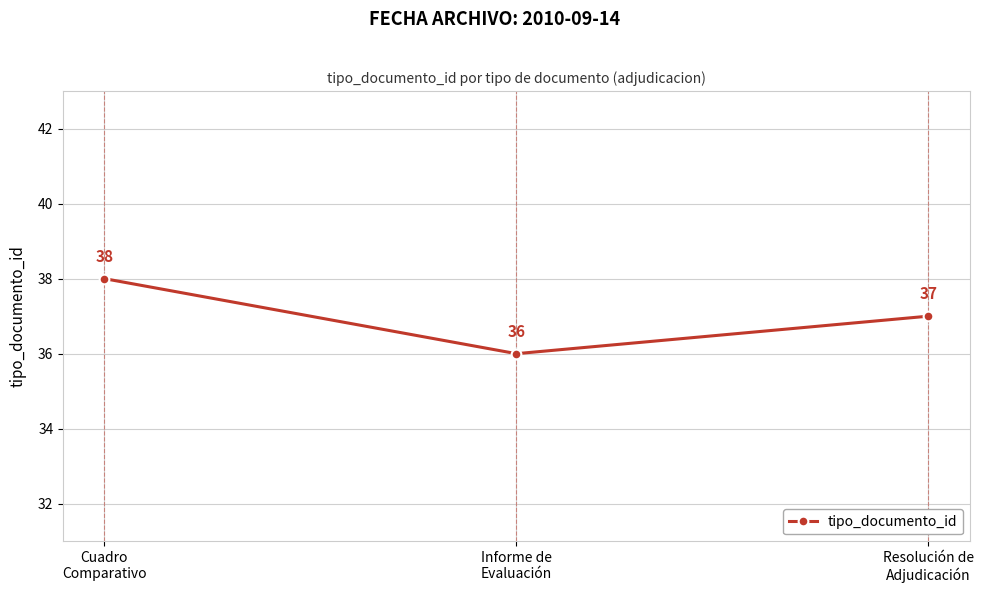

What is the label of the 3rd point from the right?

Cuadro
Comparativo